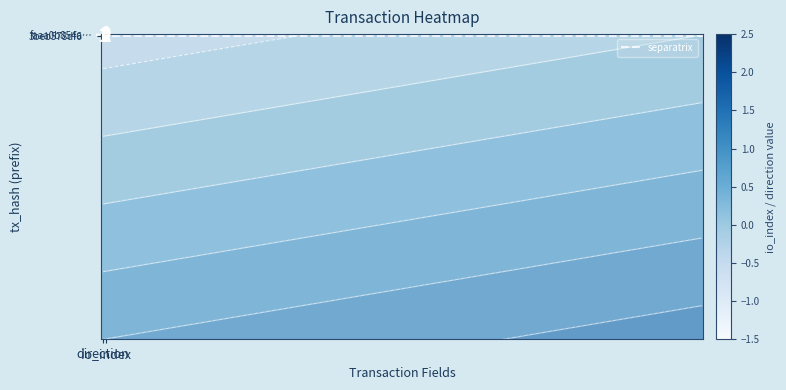

At which label does separatrix reach its minimum?

direction